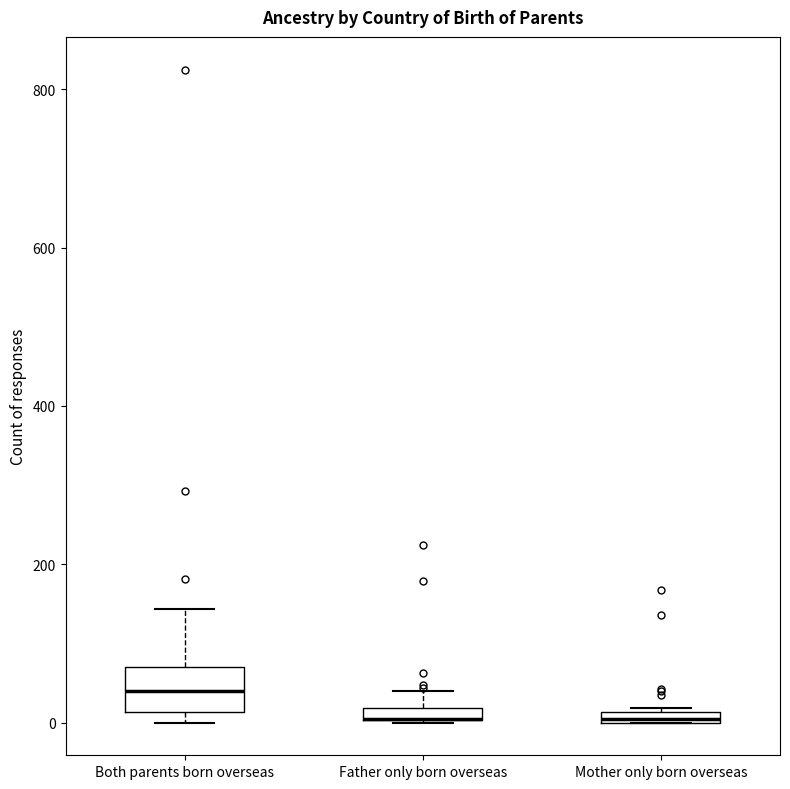

Which box is the tallest, from its lower edge to its upper edge?

Both parents born overseas